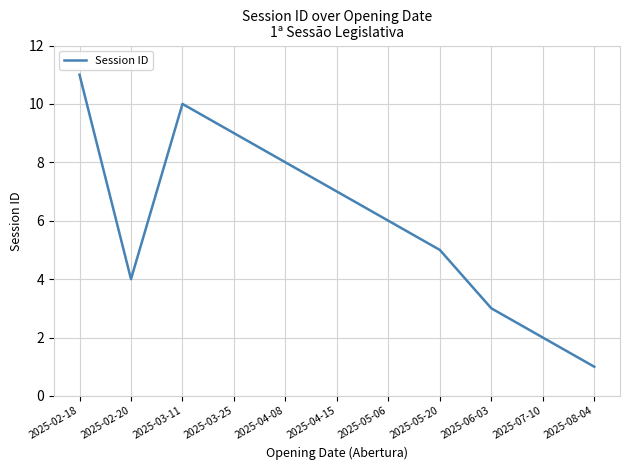

Where is the first local maximum?

2025-03-11